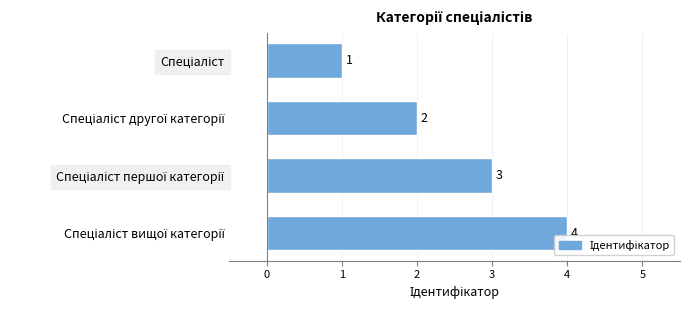

What is the value of the 3rd bar from the top?

3